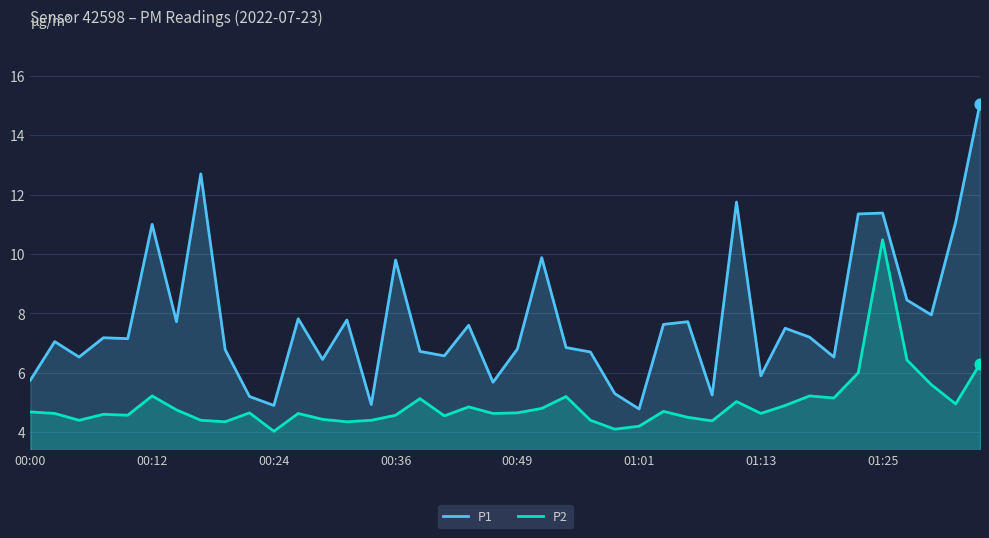

At how many categories does at least one series exceed 6?

31